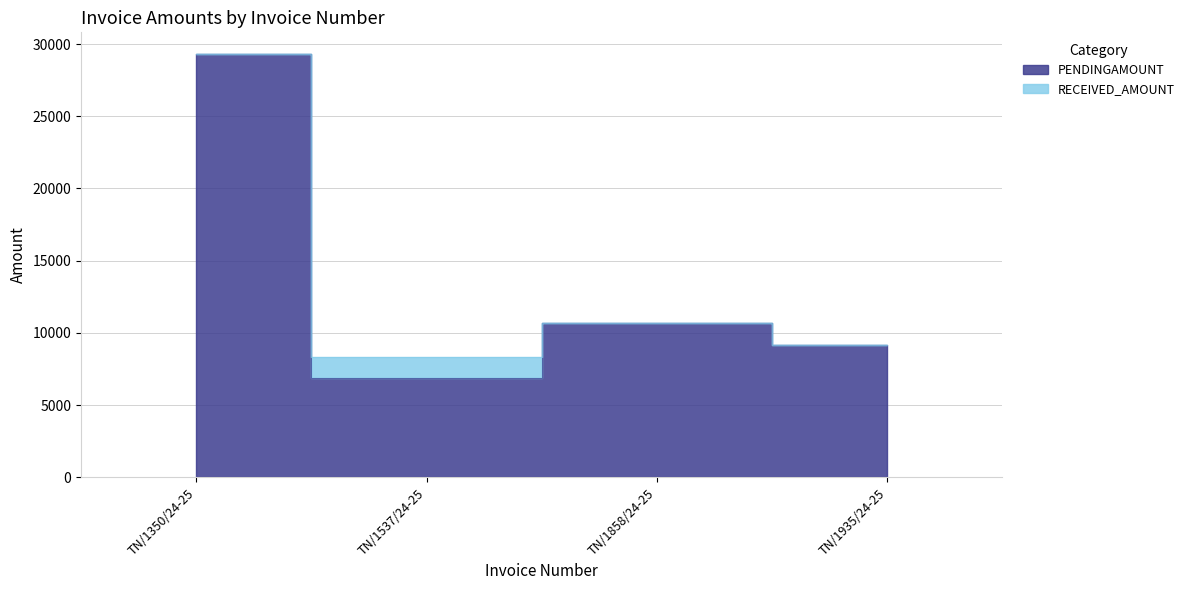

True or false: there are more than 2 points higher than both neighbors.

False